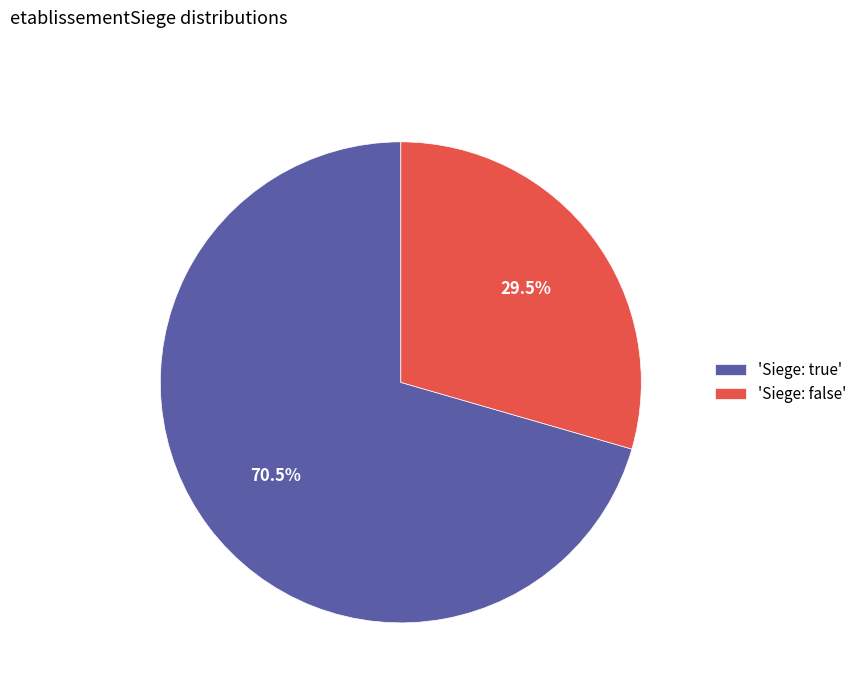

Does 'Siege: false' account for over 50% of the chart?

No